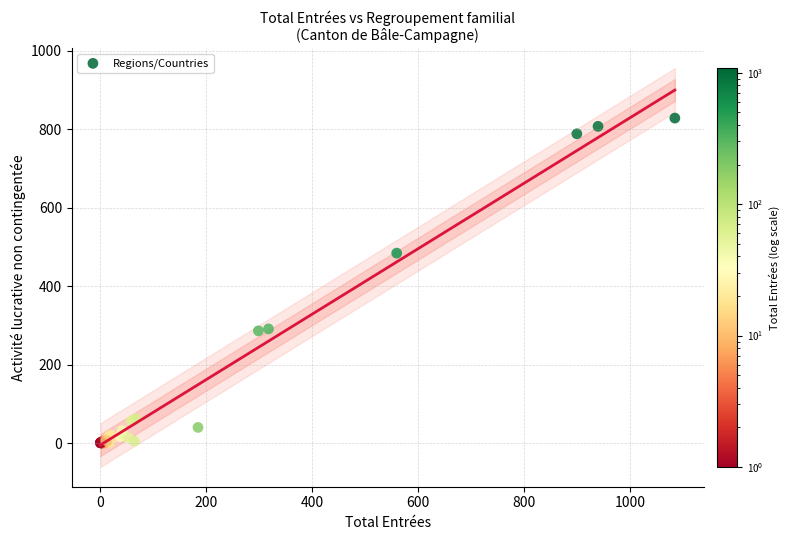

What Y value in the scatter plot is closest to 414?

484